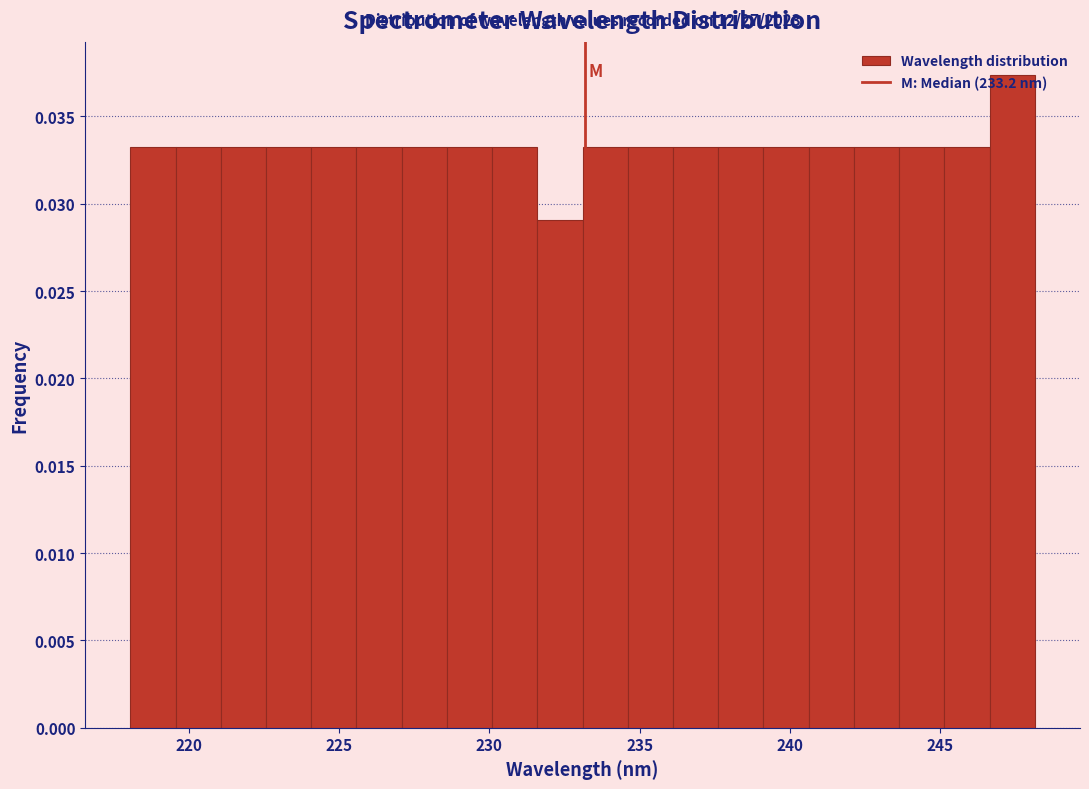

Read against the x-axis, roughly where is the centre of the tallest bar?

247.5